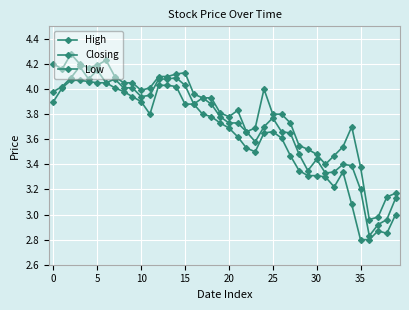

Reading left to right, list all the values displayed in this chart.

High: 4.2	4.2	4.3	4.2	4.2	4.2	4.2	4.1	4.0	4.0	4.0	4.0	4.1	4.1	4.1	4.1	4.0	3.9	3.9	3.8	3.8	3.8	3.7	3.7	4.0	3.8	3.8	3.7	3.5	3.5	3.5	3.4	3.5	3.5	3.7	3.4	3.0	3.0	3.1	3.2
Closing: 4.0	4.0	4.1	4.2	4.1	4.2	4.0	4.1	4.0	4.0	3.9	4.0	4.1	4.1	4.1	4.0	3.9	3.9	3.9	3.8	3.7	3.7	3.7	3.6	3.7	3.8	3.7	3.6	3.5	3.4	3.4	3.3	3.3	3.4	3.4	3.2	2.8	2.9	3.0	3.1
Low: 3.9	4.0	4.1	4.1	4.1	4.0	4.0	4.0	4.0	3.9	3.9	3.8	4.0	4.0	4.0	3.9	3.9	3.8	3.8	3.7	3.7	3.6	3.5	3.5	3.6	3.7	3.6	3.5	3.4	3.3	3.3	3.3	3.2	3.3	3.1	2.8	2.8	2.9	2.9	3.0